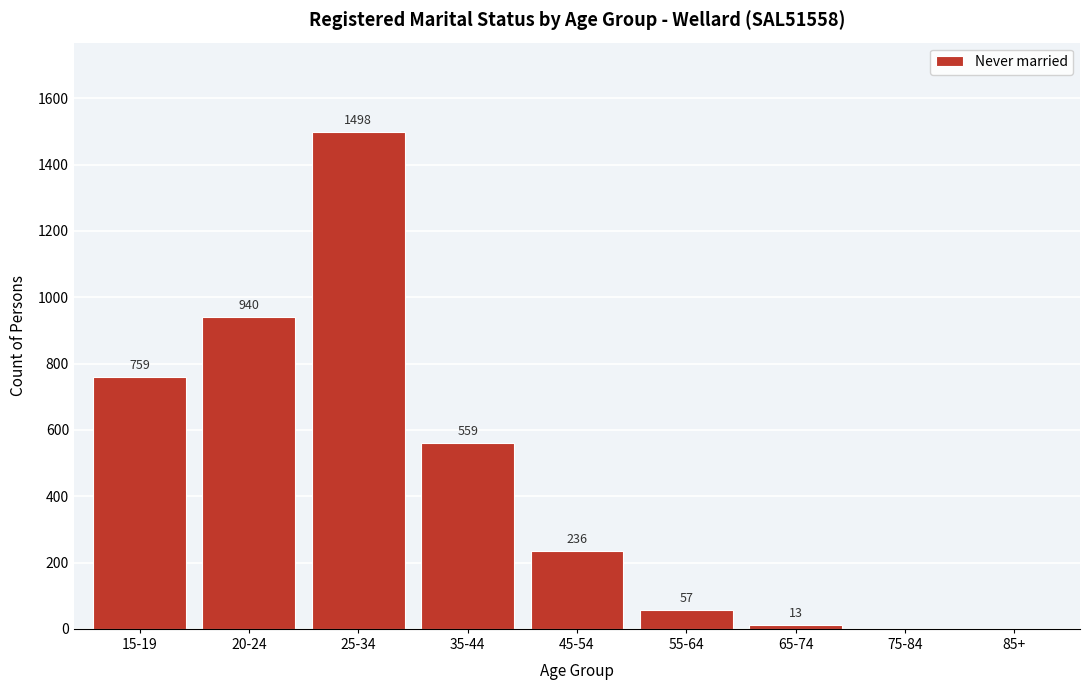

Reading right to left, transcribe all the data shown in this chart.

85+=0	75-84=0	65-74=13	55-64=57	45-54=236	35-44=559	25-34=1498	20-24=940	15-19=759